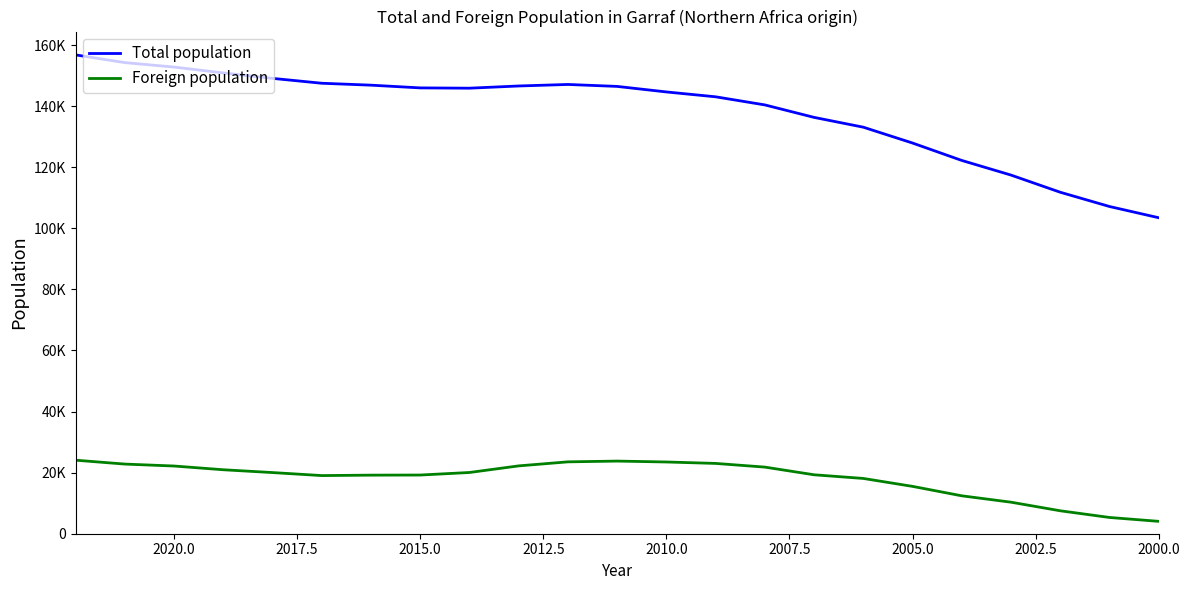

In Foreign population, how many points are higher than both neighbors (excluding endpoints)?

1